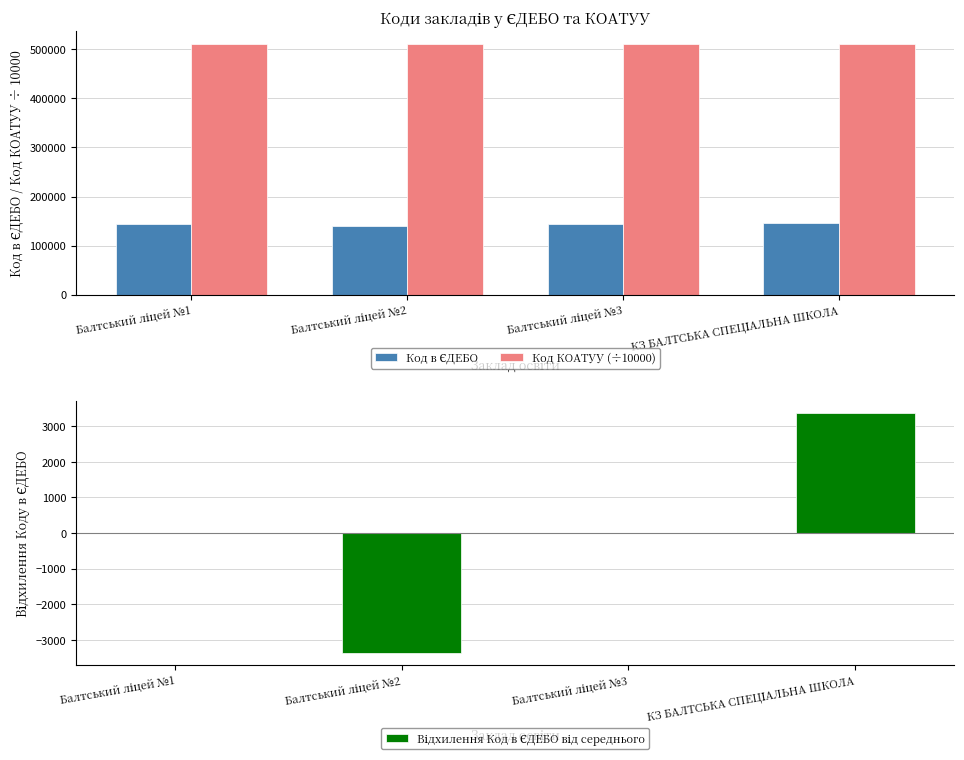

What is the greatest value displayed?

511020